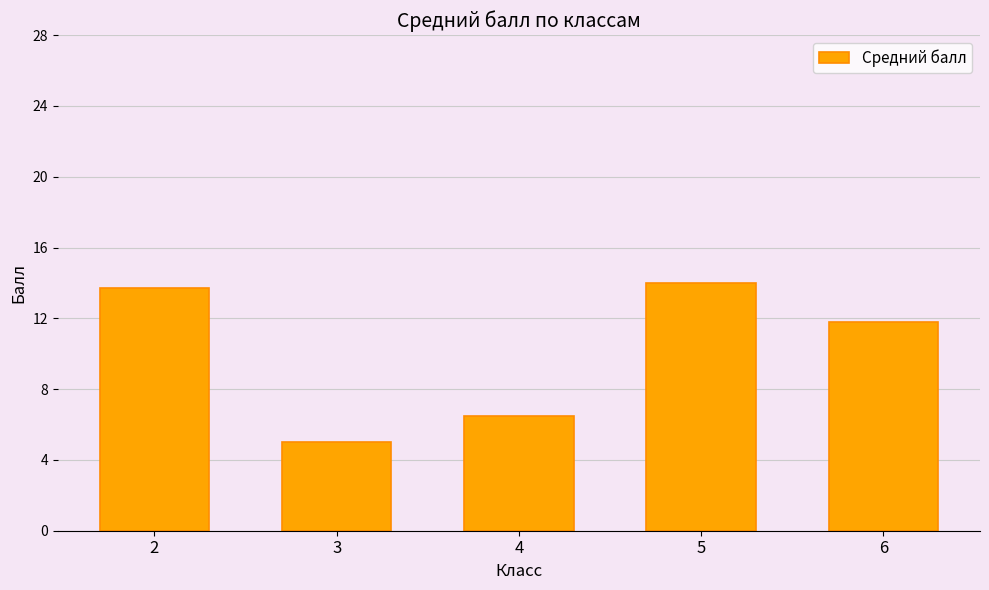

At which label is the value closest to 9?

4